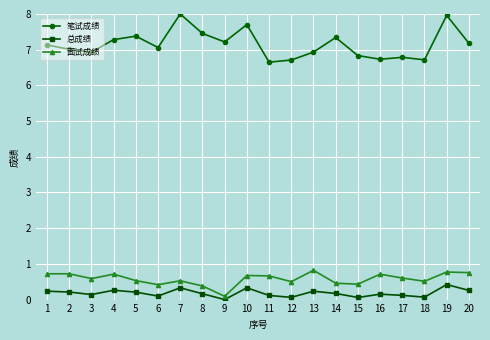

Which series has the largest range (max minus min)?

笔试成绩